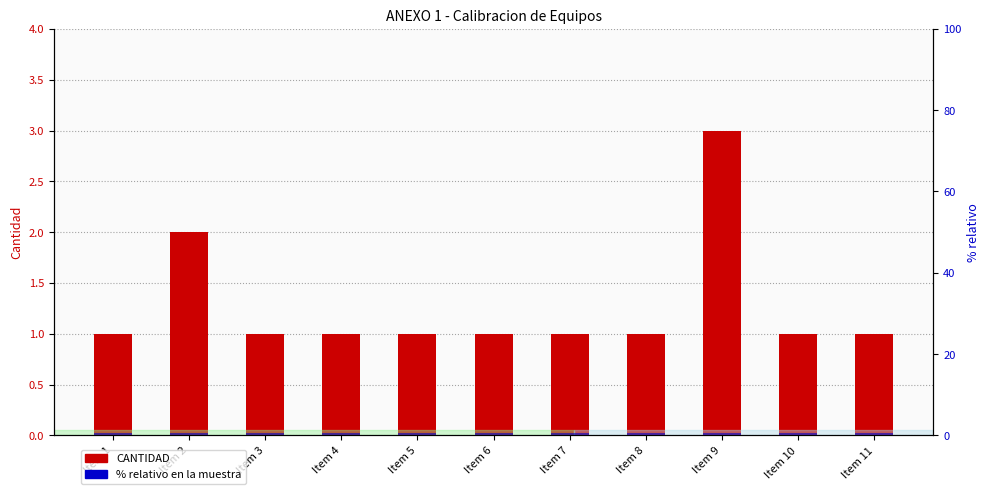

The value of % relativo en la muestra at Item 9 is 0.7. True or false?

False